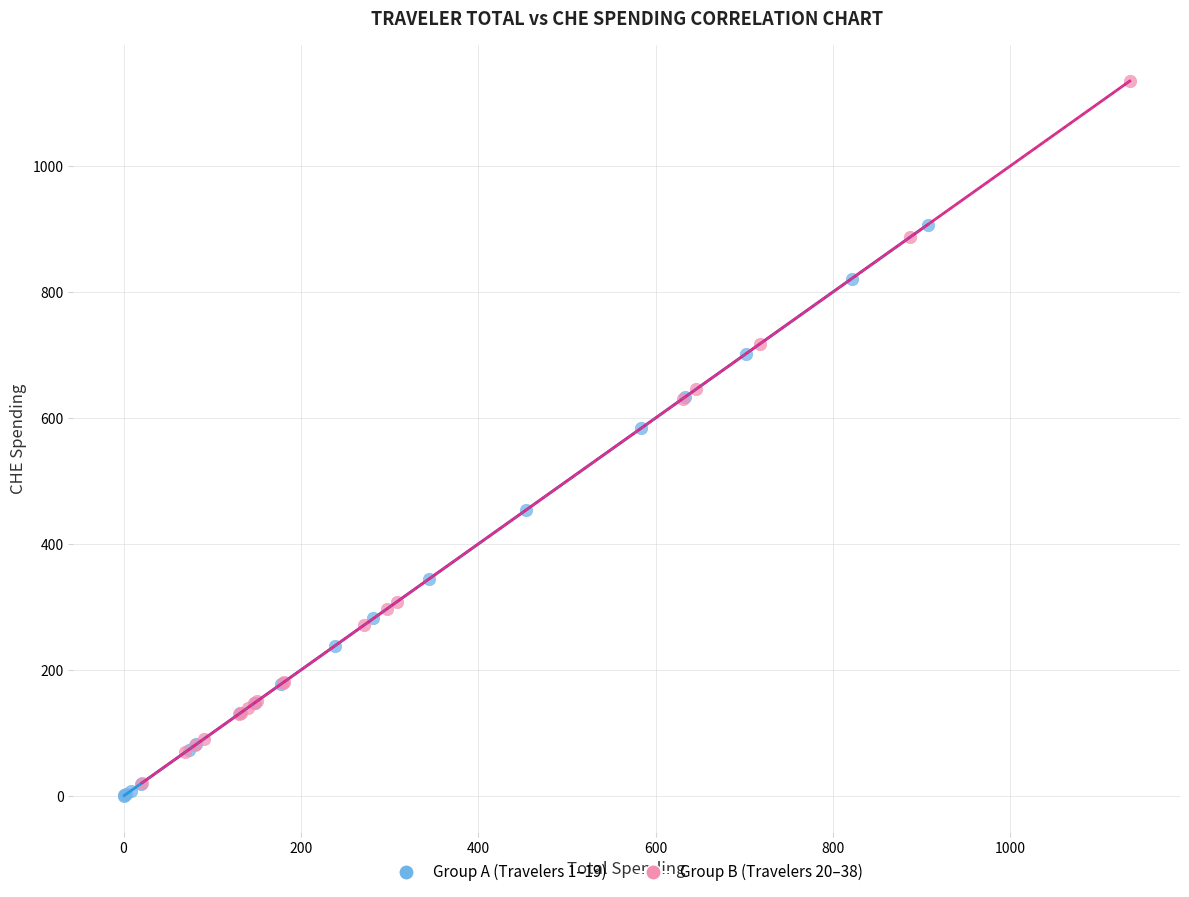

Which series has the largest Y range (max minus min)?

Group B (Travelers 20–38)